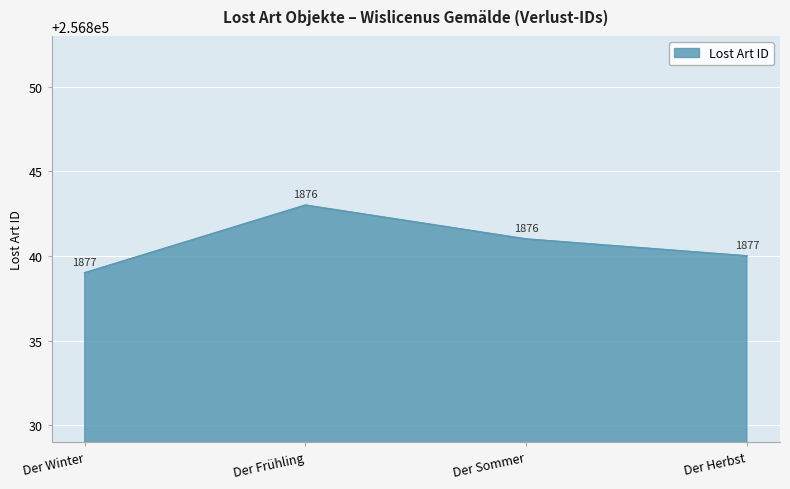

What is the difference between the second highest and minimum values?

2